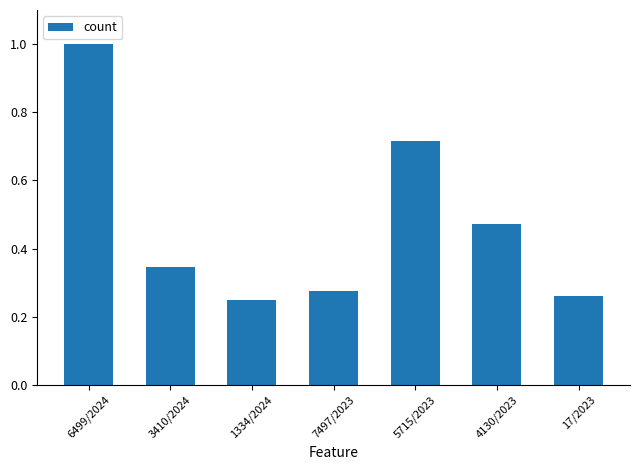

Which category has the highest value across all series?

6499/2024